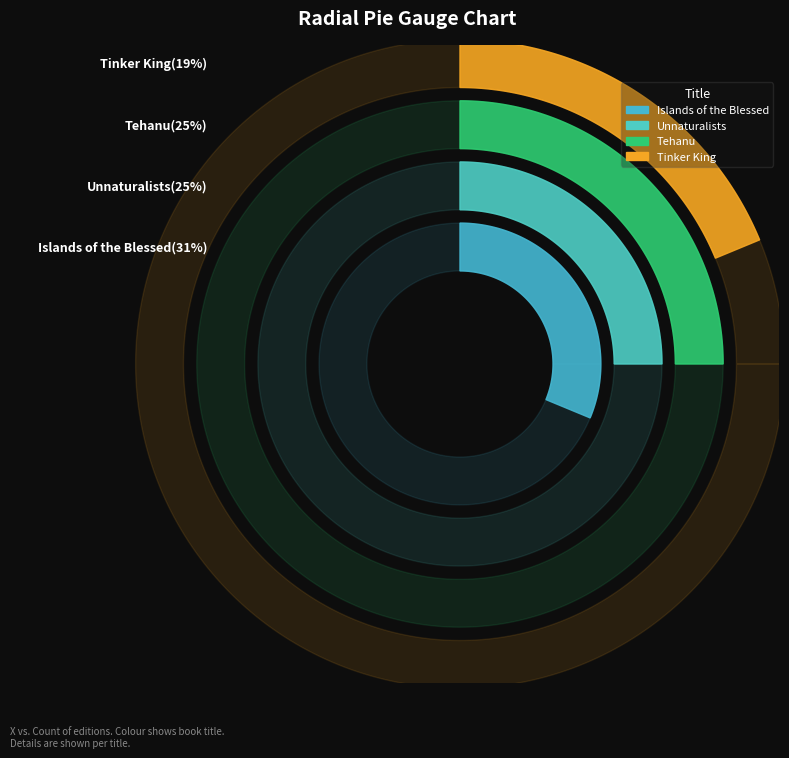

What percentage is NOT represented by Tehanu?

75.0%